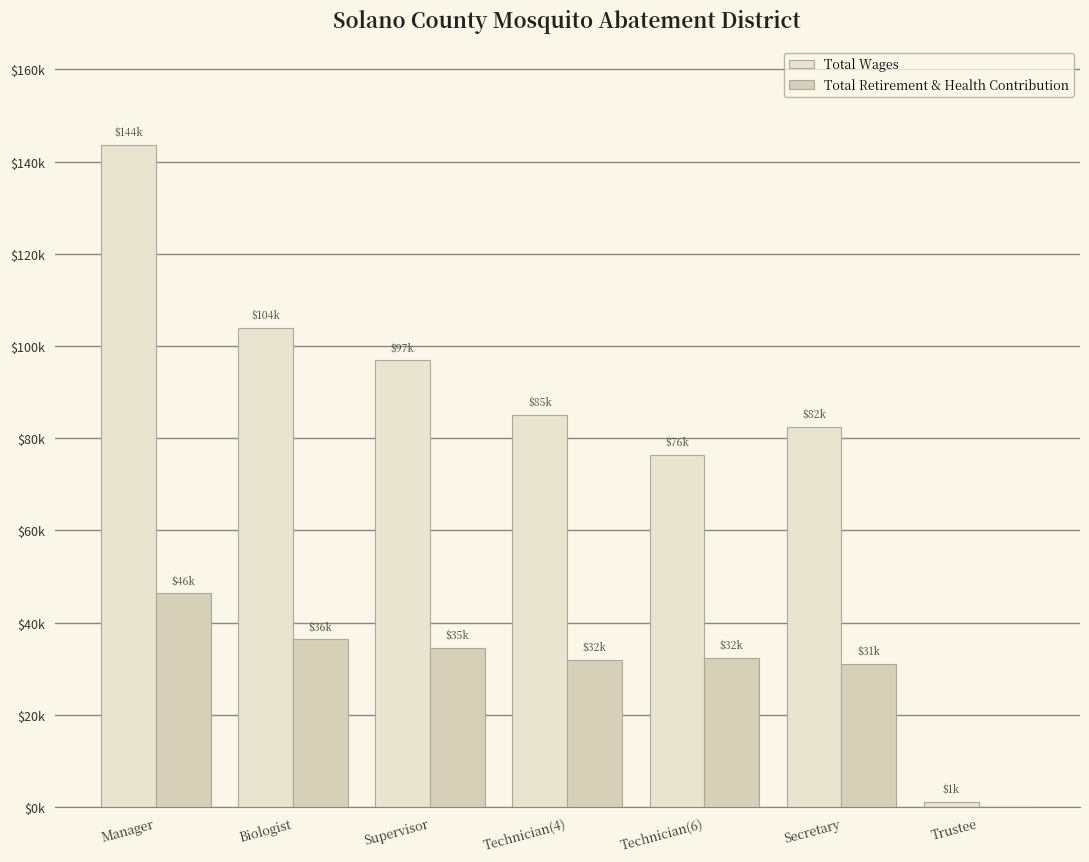

Reading left to right, what are all the values shown in this chart?

Total Wages: Manager=143634	Biologist=103984	Supervisor=96884	Technician(4)=85052	Technician(6)=76309	Secretary=82352	Trustee=1100
Total Retirement & Health Contribution: Manager=46325	Biologist=36351	Supervisor=34541	Technician(4)=31857	Technician(6)=32353	Secretary=31118	Trustee=0